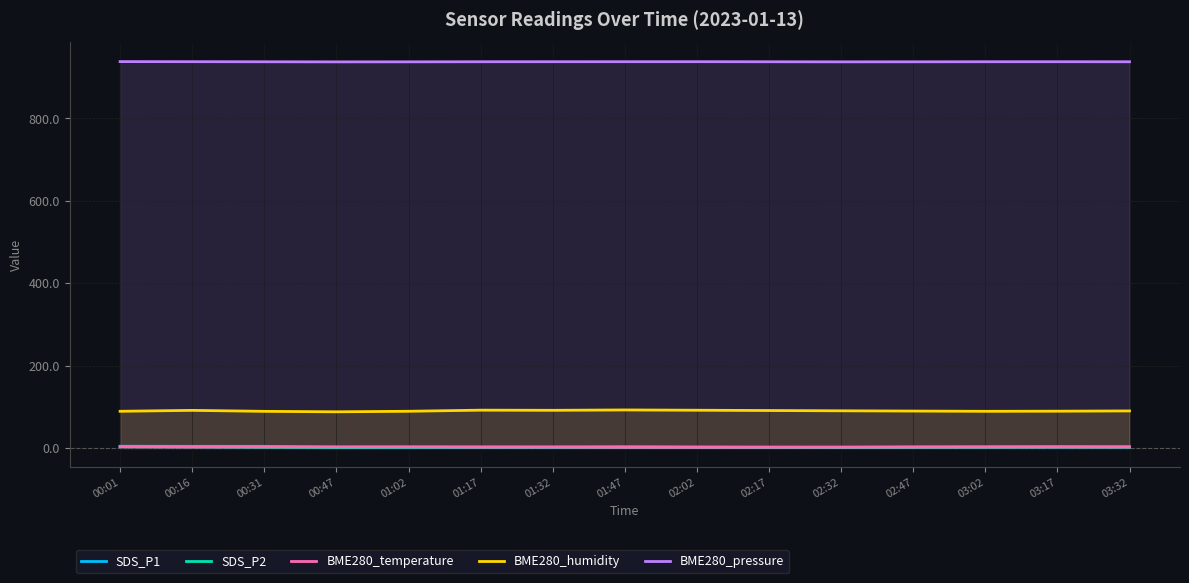

Reading left to right, what are all the values shown in this chart?

SDS_P1: 00:01=4.1	00:16=3.9	00:31=3.9	00:47=1.7	01:02=1.9	01:17=2.3	01:32=2.2	01:47=3.1	02:02=2.5	02:17=2.0	02:32=1.8	02:47=2.4	03:02=2.6	03:17=3.0	03:32=2.8
SDS_P2: 00:01=3.0	00:16=2.5	00:31=1.6	00:47=1.3	01:02=1.6	01:17=1.6	01:32=1.6	01:47=1.5	02:02=1.4	02:17=1.3	02:32=1.2	02:47=1.5	03:02=1.7	03:17=1.9	03:32=1.8
BME280_temperature: 00:01=3.0	00:16=2.3	00:31=2.5	00:47=2.6	01:02=2.6	01:17=2.0	01:32=2.0	01:47=1.7	02:02=1.6	02:17=1.7	02:32=1.9	02:47=2.1	03:02=2.2	03:17=2.4	03:32=2.3
BME280_humidity: 00:01=88.9	00:16=91.2	00:31=88.8	00:47=87.7	01:02=89.0	01:17=91.7	01:32=91.3	01:47=92.2	02:02=91.5	02:17=90.8	02:32=90.1	02:47=89.5	03:02=88.9	03:17=89.2	03:32=89.8
BME280_pressure: 00:01=937.5	00:16=937.3	00:31=937.1	00:47=936.8	01:02=936.9	01:17=937.1	01:32=937.2	01:47=937.2	02:02=937.3	02:17=937.1	02:32=936.9	02:47=937.0	03:02=937.1	03:17=937.2	03:32=937.1